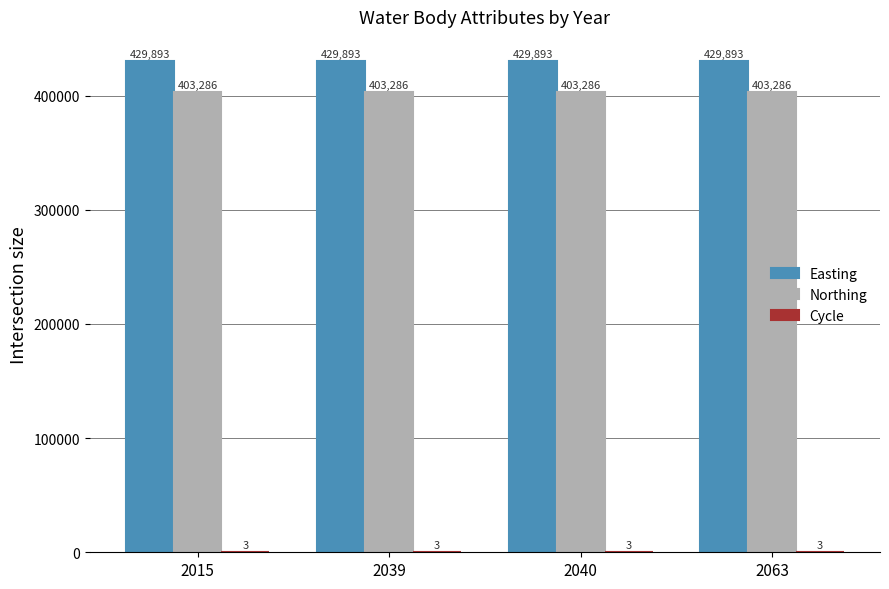

Are the bars horizontal?

No